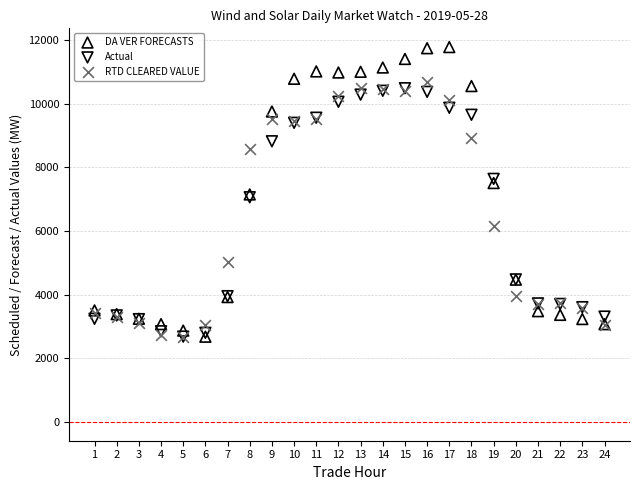

Which series contains the highest Y value?

DA VER FORECASTS